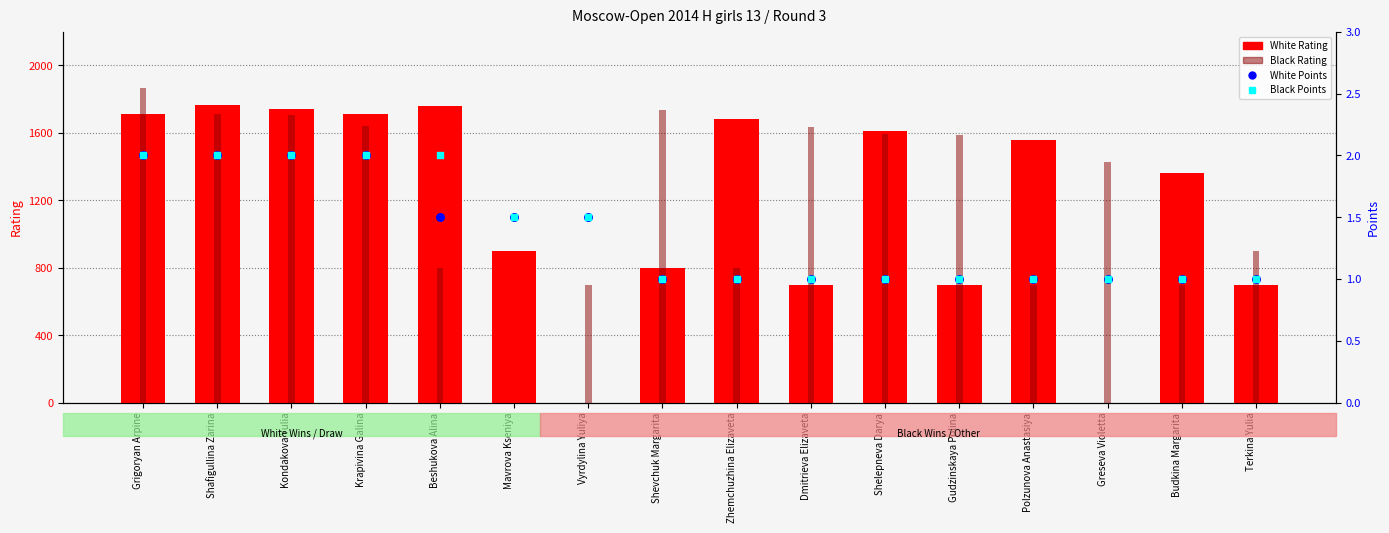

What is the total value across all series at Polzunova Anastasiya?

2260.0